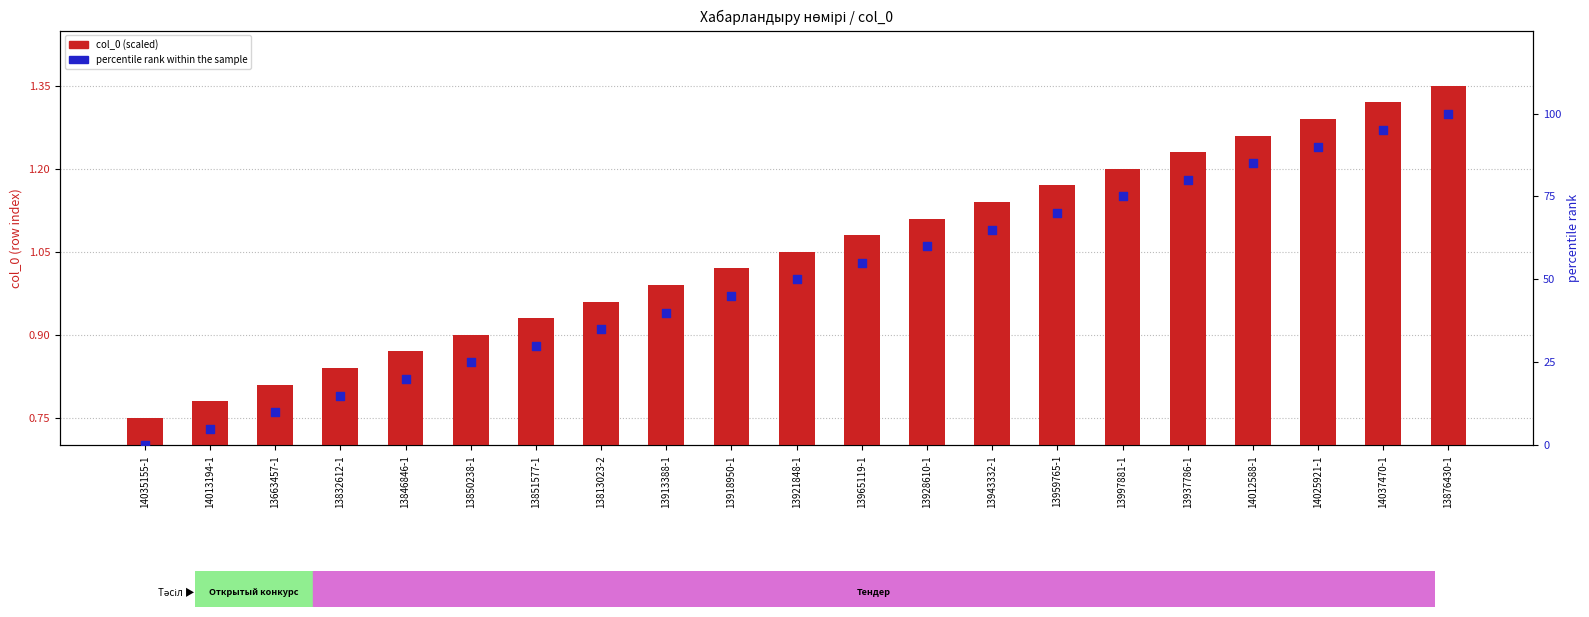

Which series contains the lowest Y value?

percentile rank within the sample